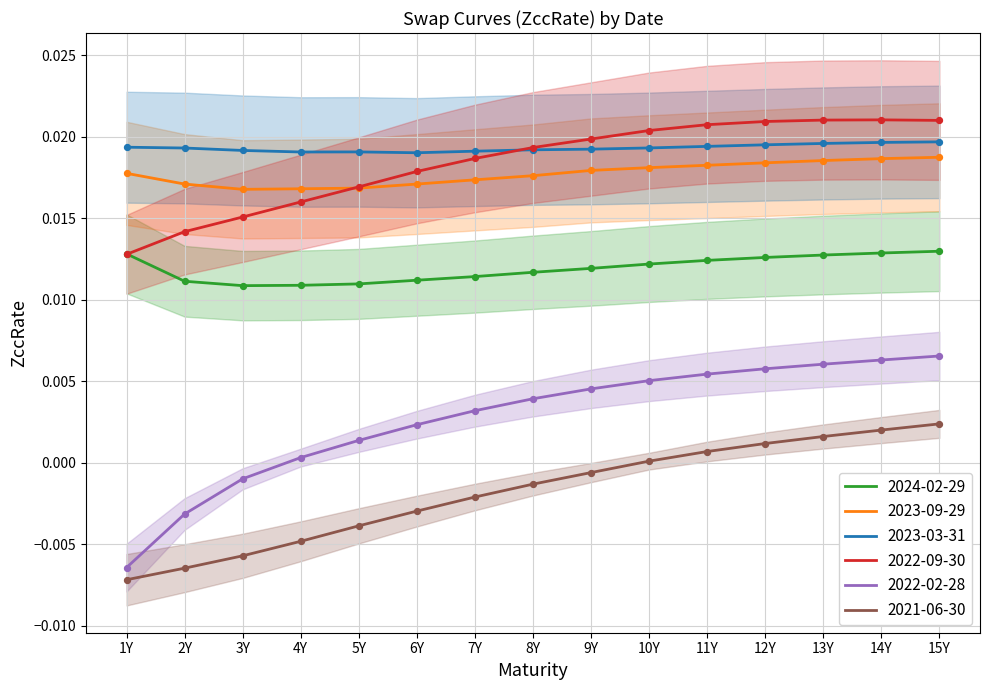

Which series has the widest spread of Y values?

2022-02-28